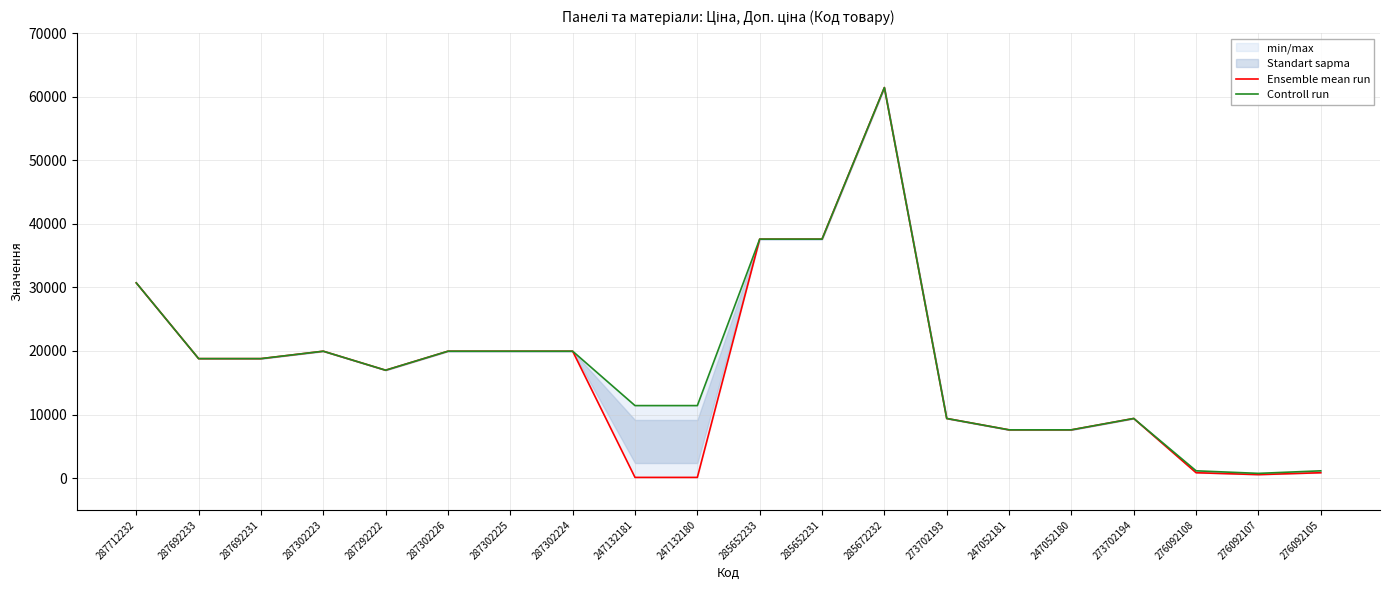

Is it true that Controll run equals 387.3 at 276092108?

False